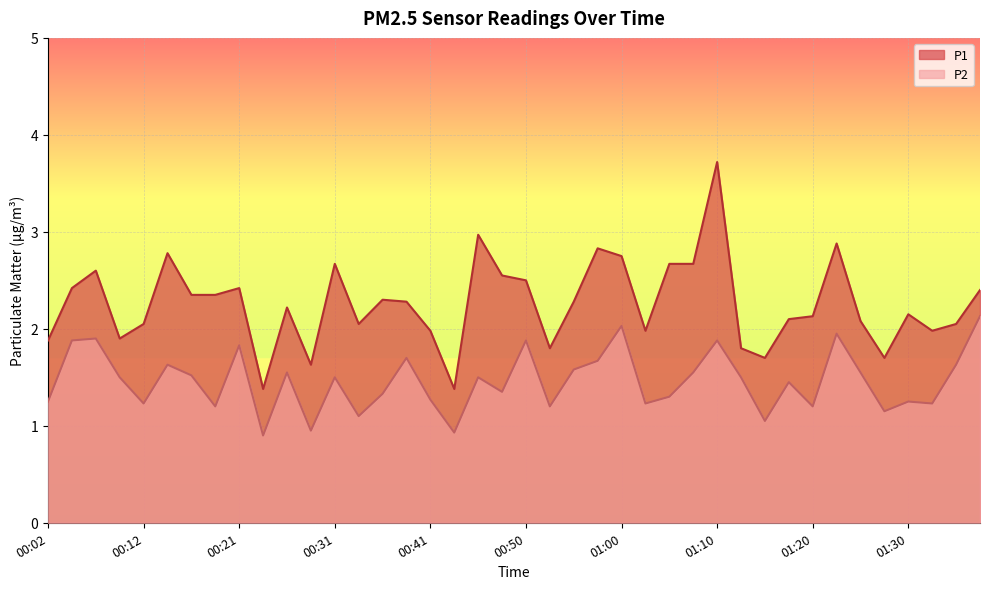

Reading left to right, extract all data points from this chart.

P1: 1.9	2.4	2.6	1.9	2.0	2.8	2.4	2.4	2.4	1.4	2.2	1.6	2.7	2.0	2.3	2.3	2.0	1.4	3.0	2.5	2.5	1.8	2.3	2.8	2.8	2.0	2.7	2.7	3.7	1.8	1.7	2.1	2.1	2.9	2.1	1.7	2.1	2.0	2.0	2.4
P2: 1.2	1.9	1.9	1.5	1.2	1.6	1.5	1.2	1.8	0.9	1.6	0.9	1.5	1.1	1.3	1.7	1.3	0.9	1.5	1.4	1.9	1.2	1.6	1.7	2.0	1.2	1.3	1.6	1.9	1.5	1.1	1.4	1.2	1.9	1.6	1.1	1.2	1.2	1.6	2.1